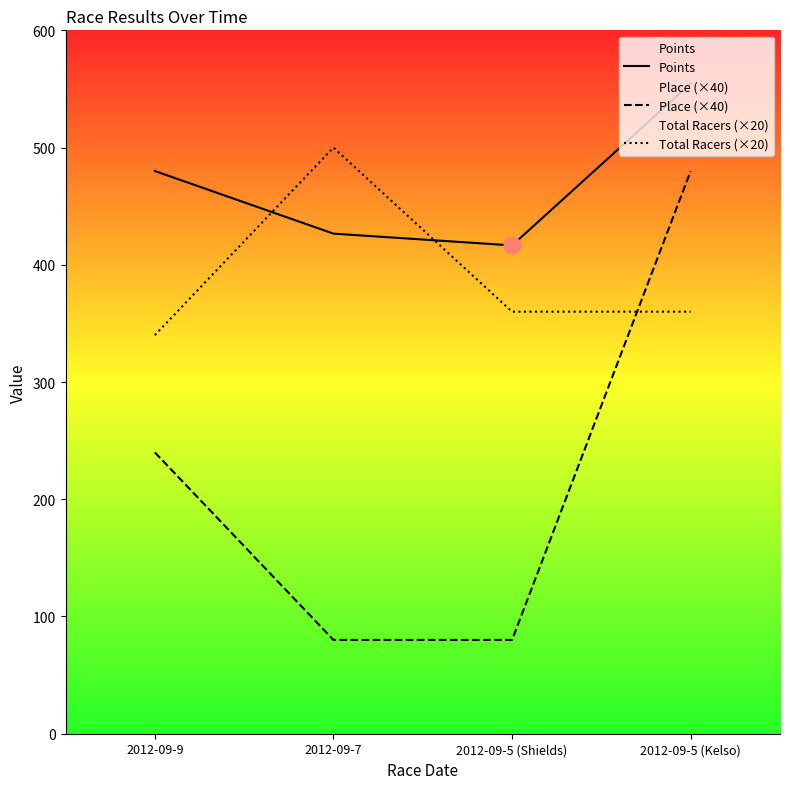

What value does the Points series have at 2012-09-9?

480.0